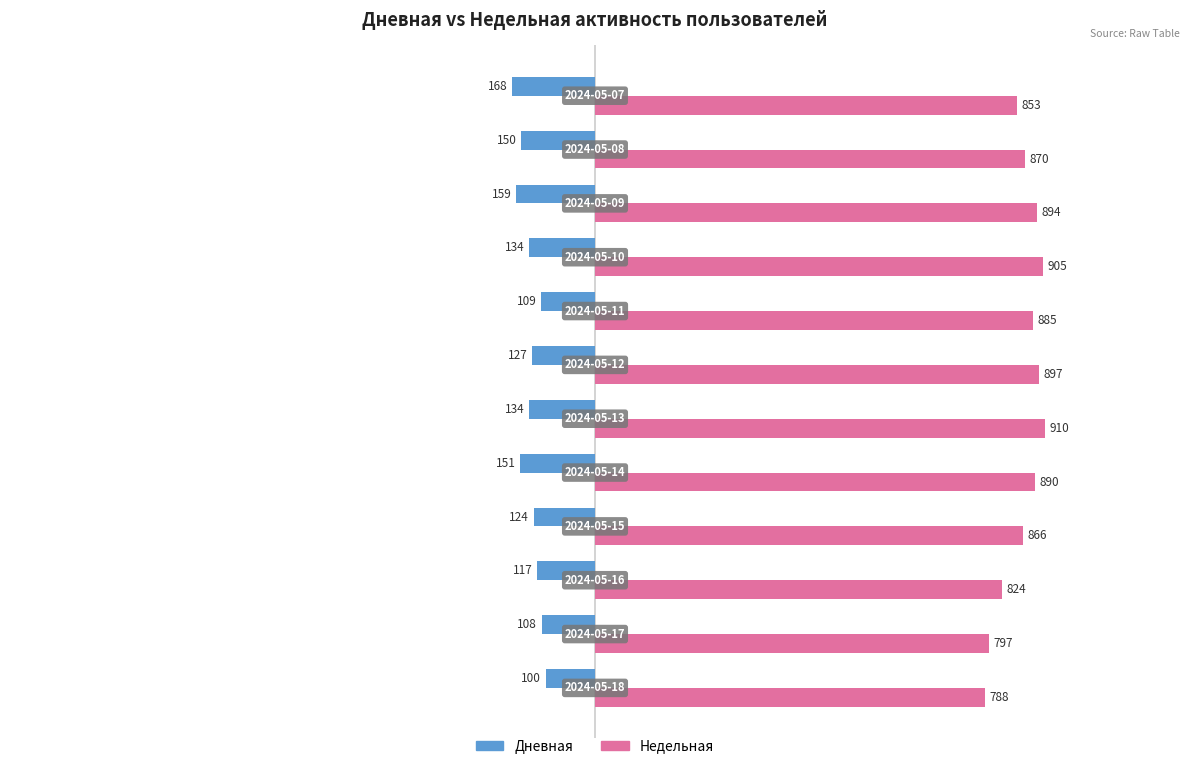

Which series has the widest spread of values?

Недельная